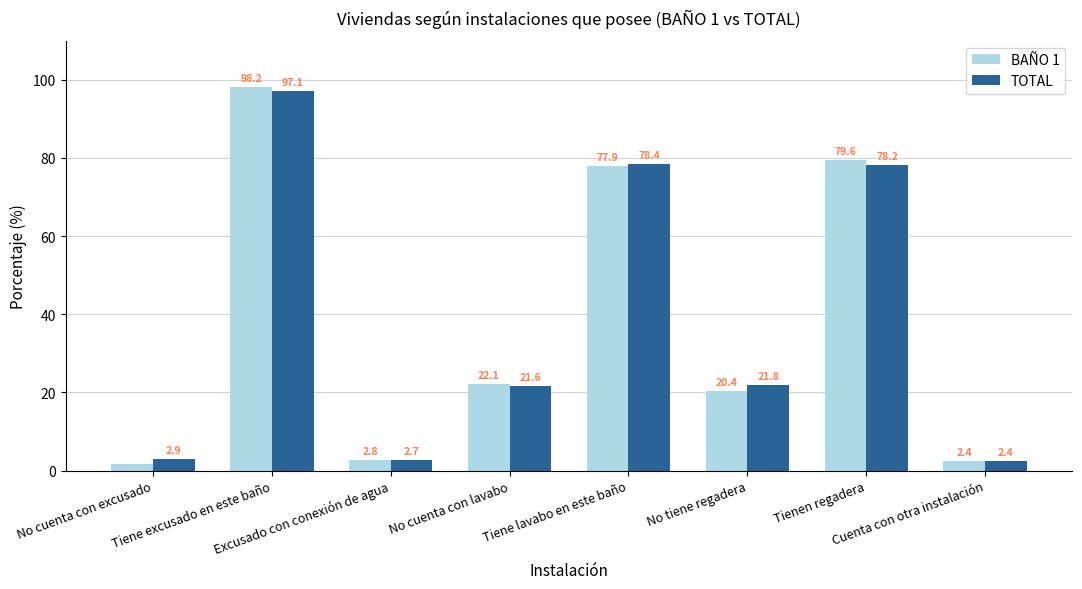

What is the greatest value displayed?

98.2